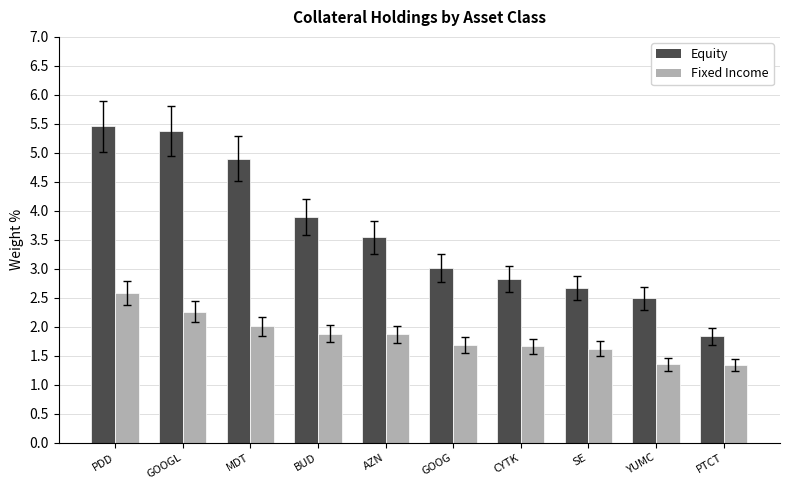

The value of Equity at PDD is 2.6. True or false?

False